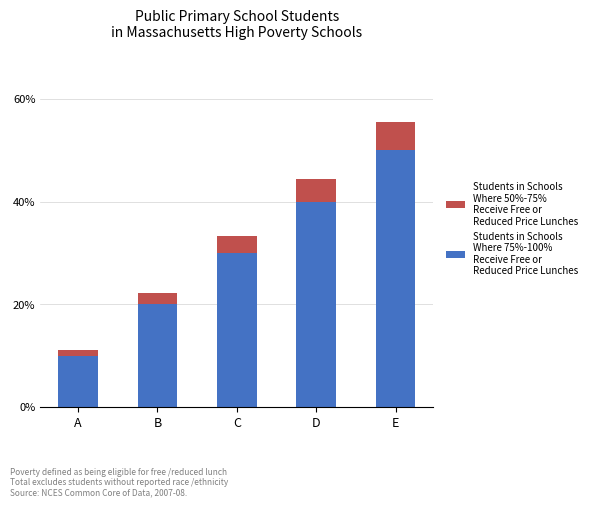

Are the bars horizontal?

No